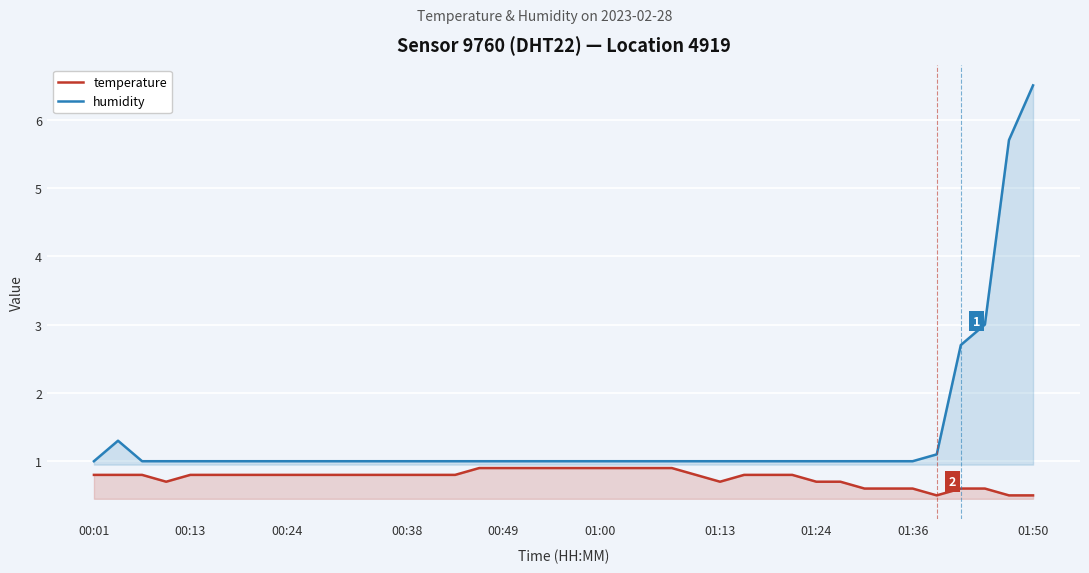

What are all the series names shown in the legend?

temperature, humidity